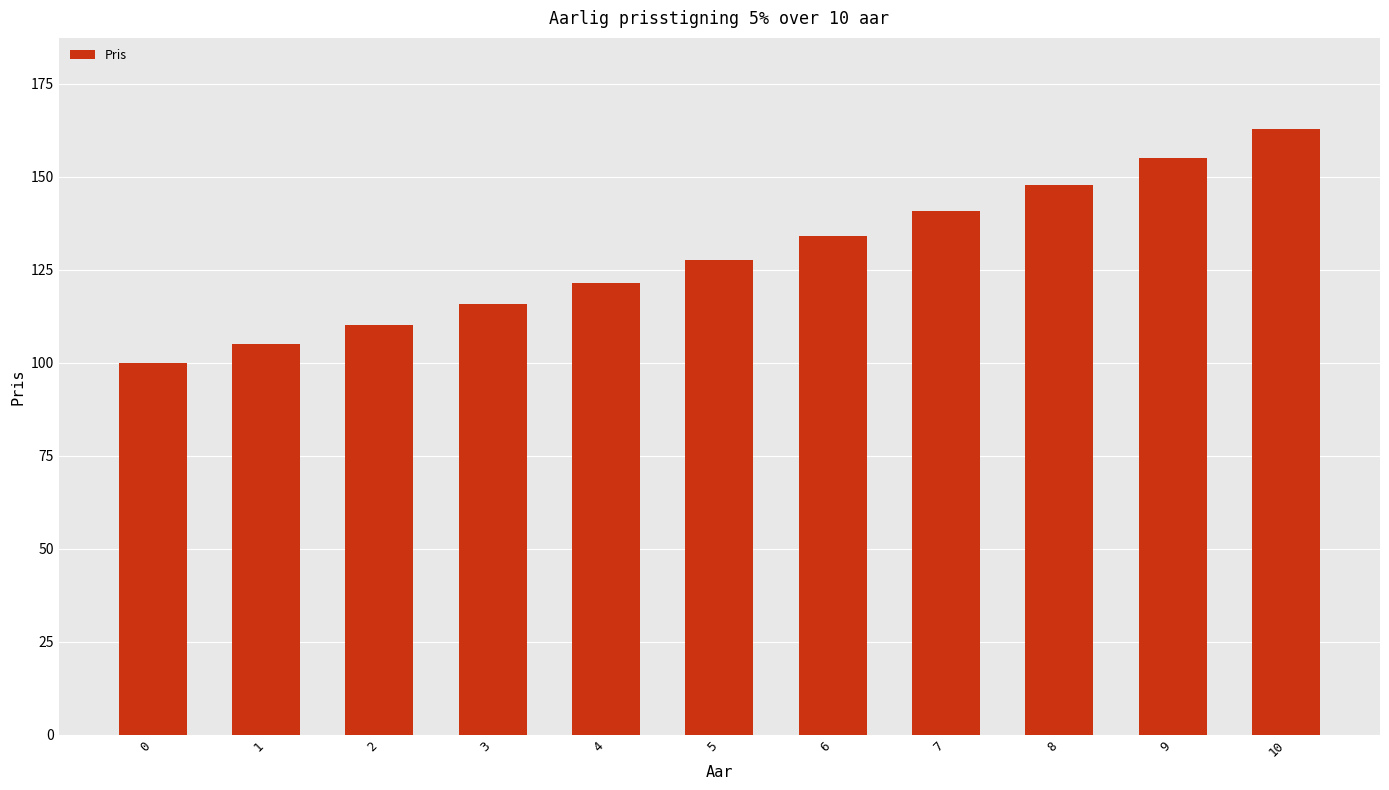

What is the change in value from 0 to 9?

+55.1